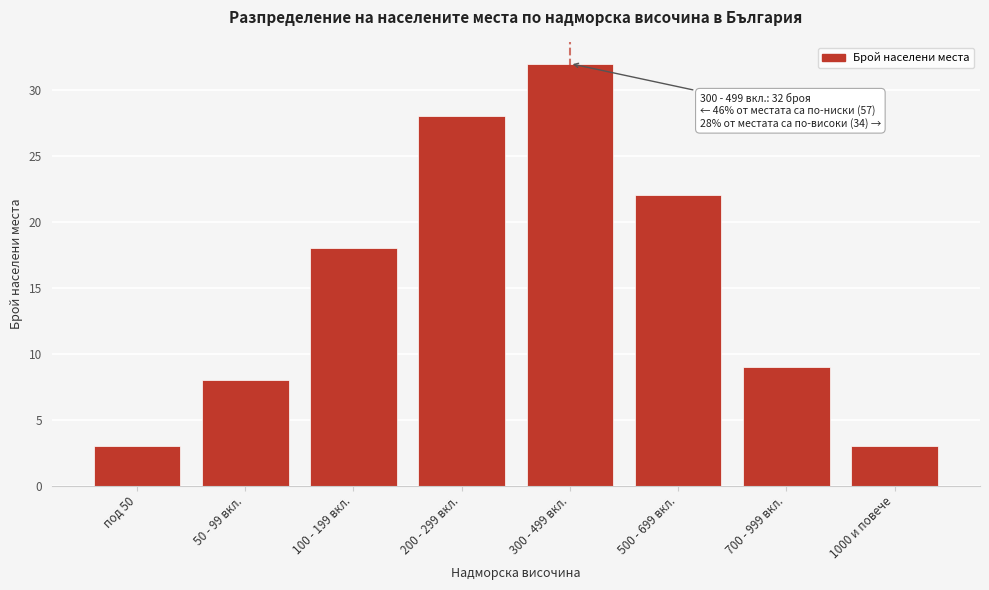

Reading left to right, list all the values displayed in this chart.

3	8	18	28	32	22	9	3